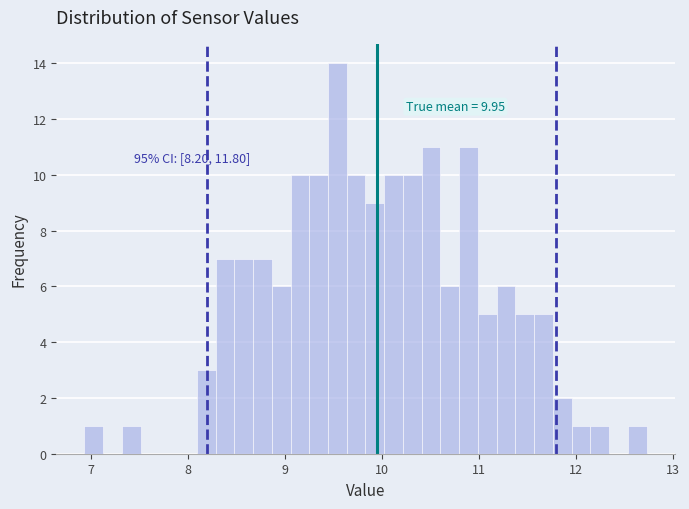

Read against the x-axis, roughly where is the centre of the tallest bar?

9.5